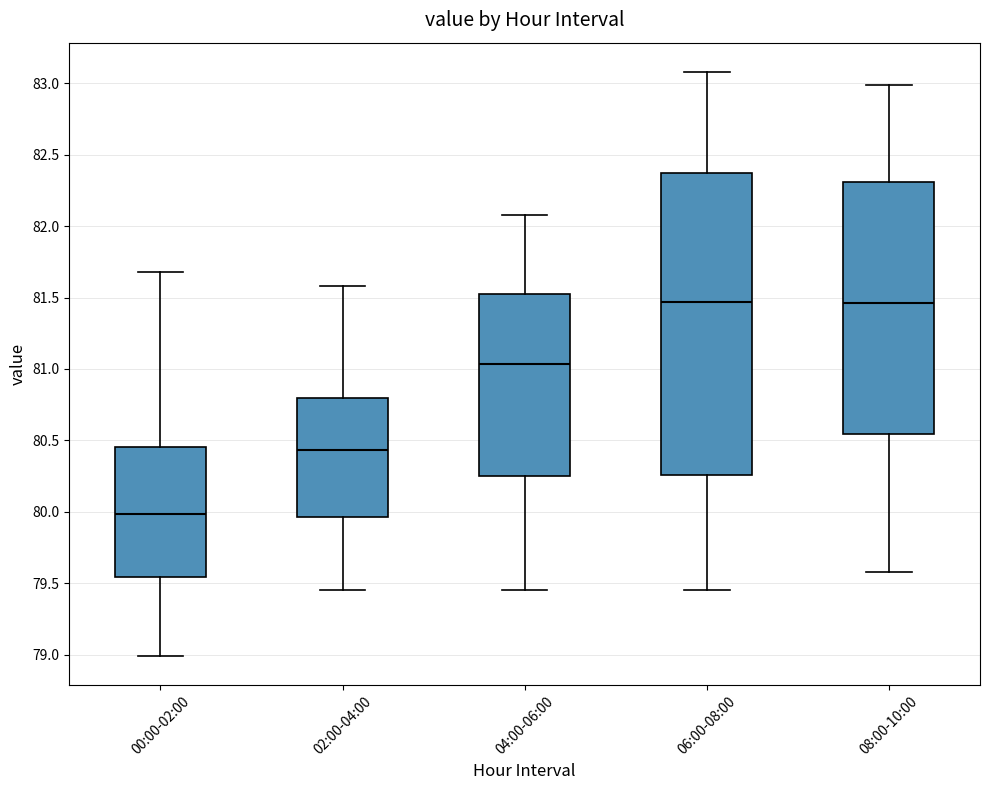

Where does the upper whisker of the box for 04:00-06:00 end on the y-axis? The values are not printed on the chart, so give them approximately, as read against the axis.

82.10